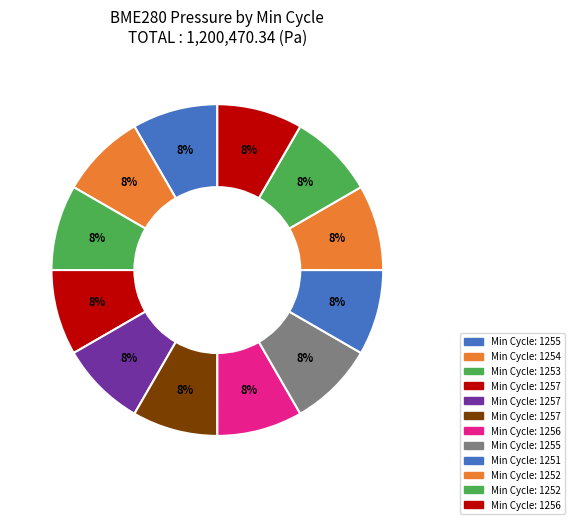

How many slices are in this pie chart?

12